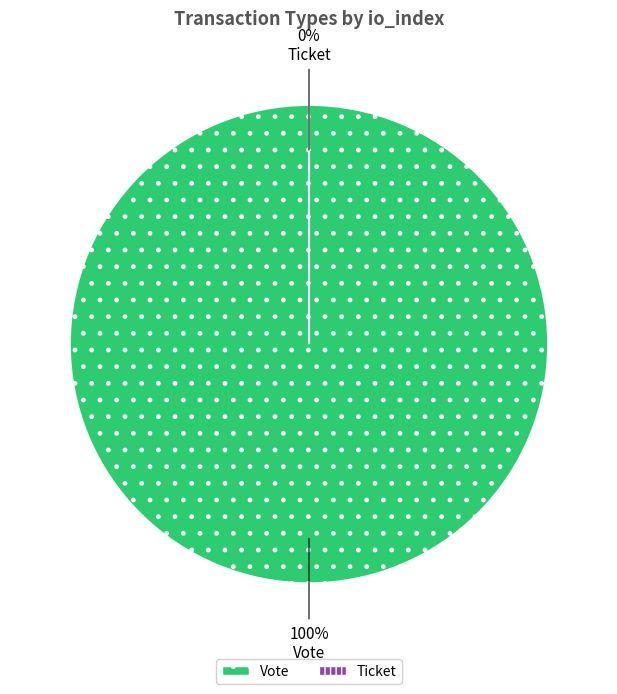

Which has a higher value, Ticket or Vote?

Vote